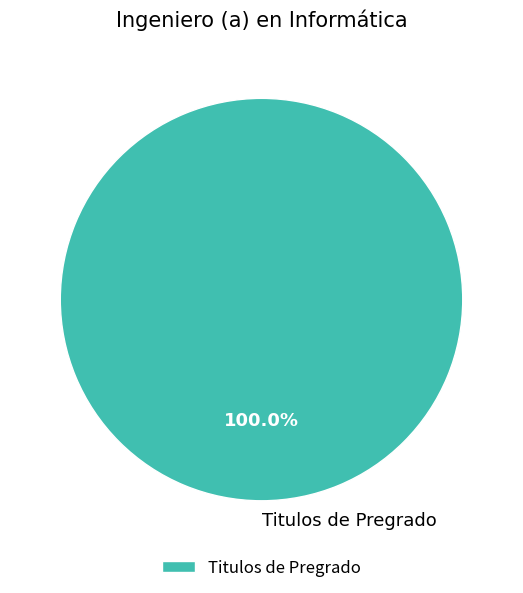

Rank the categories by value from lowest to highest.

Titulos de Pregrado